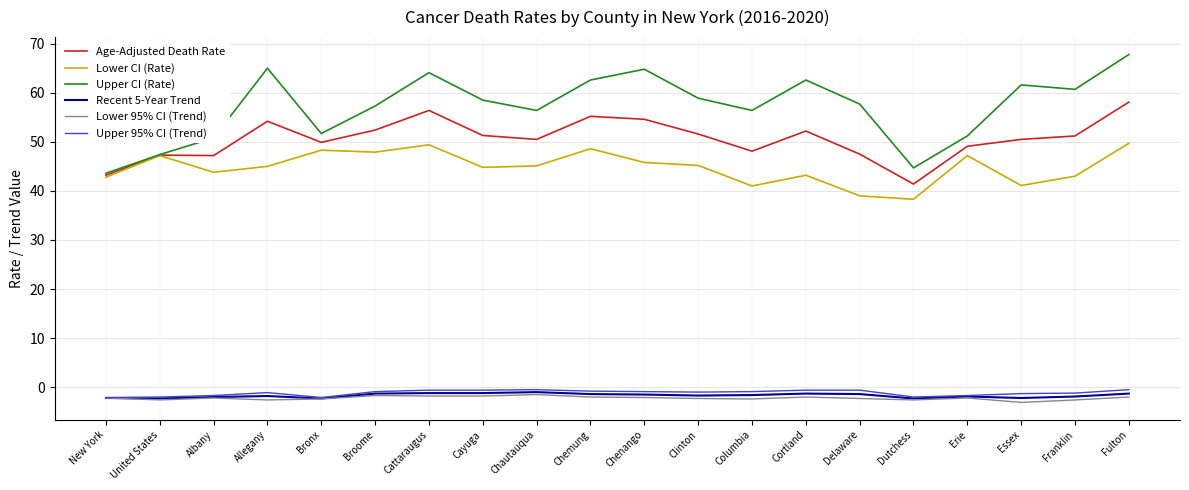

The Upper CI (Rate) series shows 56.4 at Columbia. True or false?

True